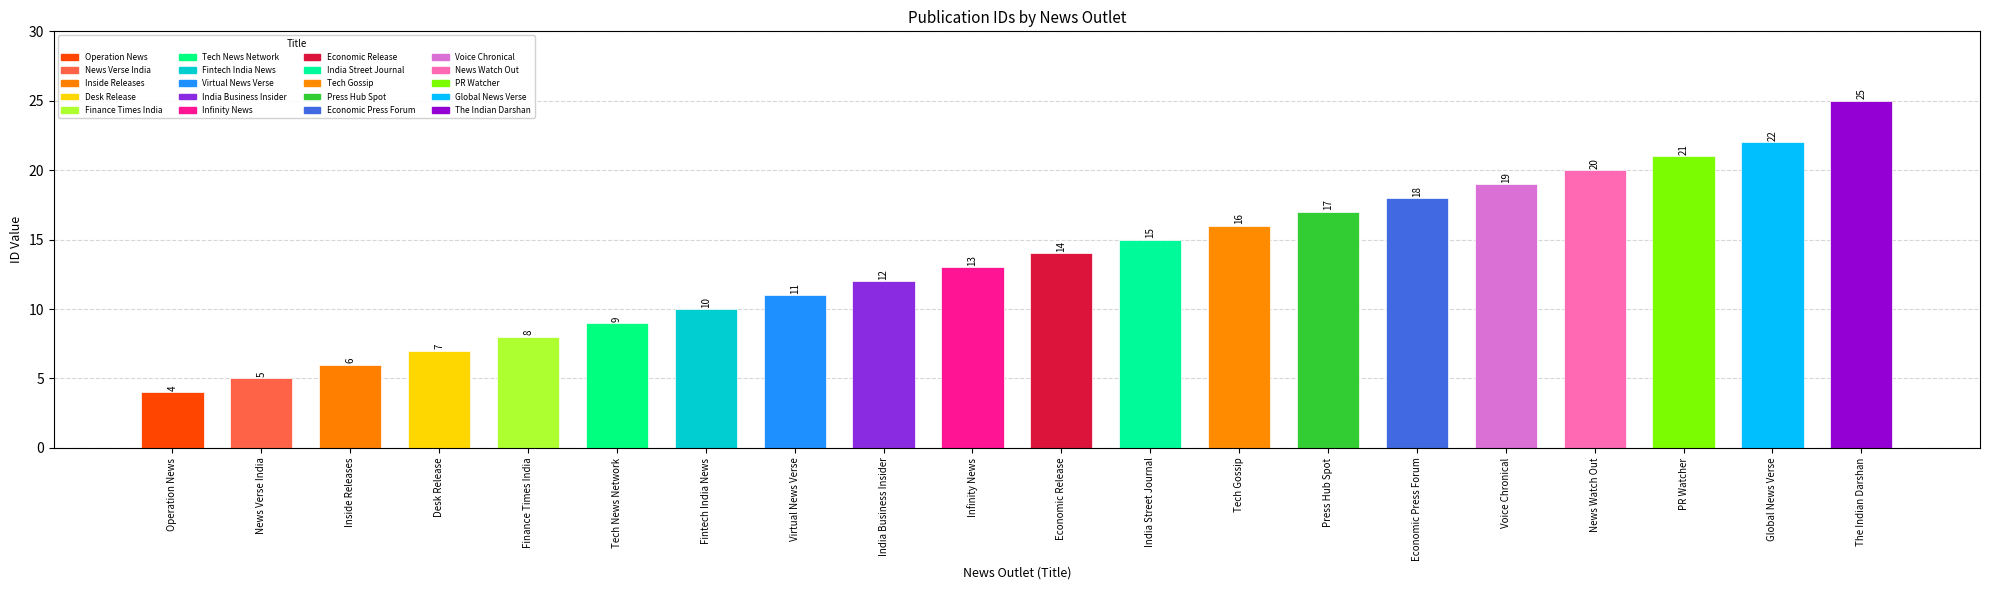

What is the change in value from Operation News to News Verse India?

+1